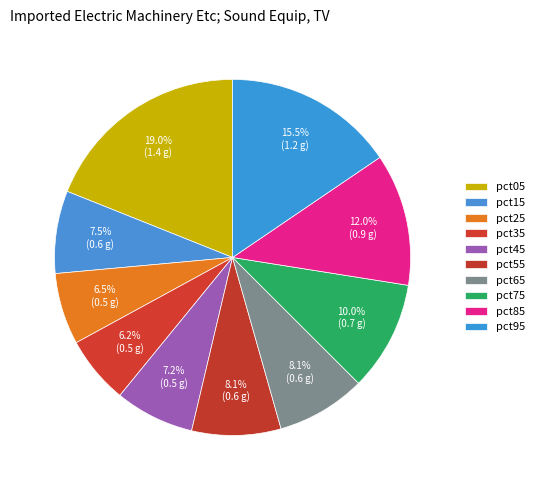

Combined, what portion of the pie is pct45 and pct35?

13.4%